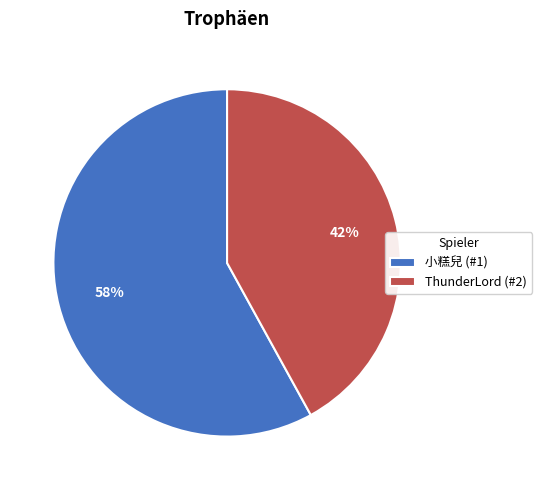

Do 小糕兒 (#1) and ThunderLord (#2) together represent more than half of the pie?

Yes